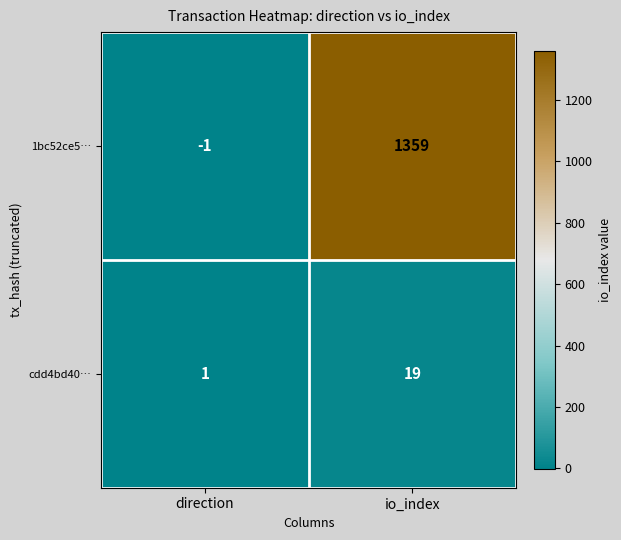

The value of 1bc52ce5… at io_index is 1359. True or false?

True